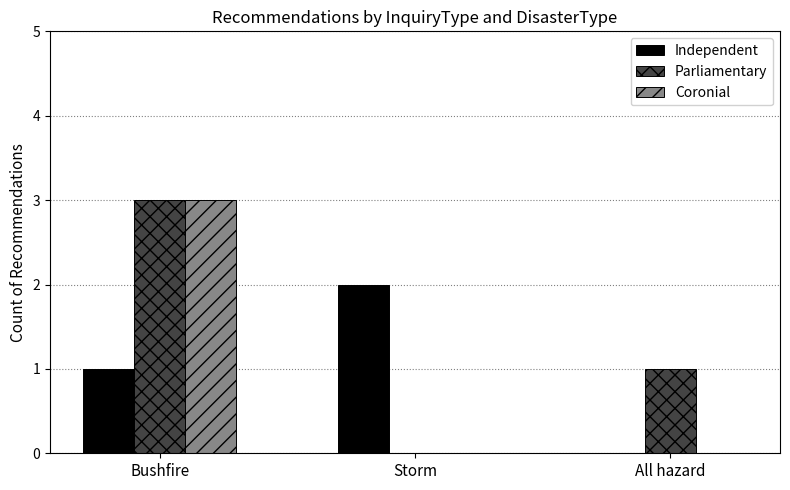

Which label corresponds to the largest value in the chart?

Bushfire